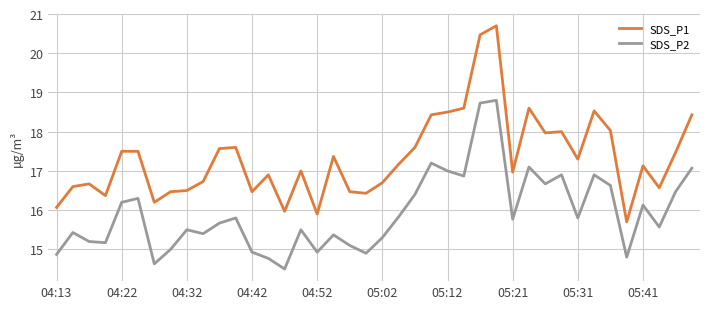

What is the maximum value shown in the chart?

20.7